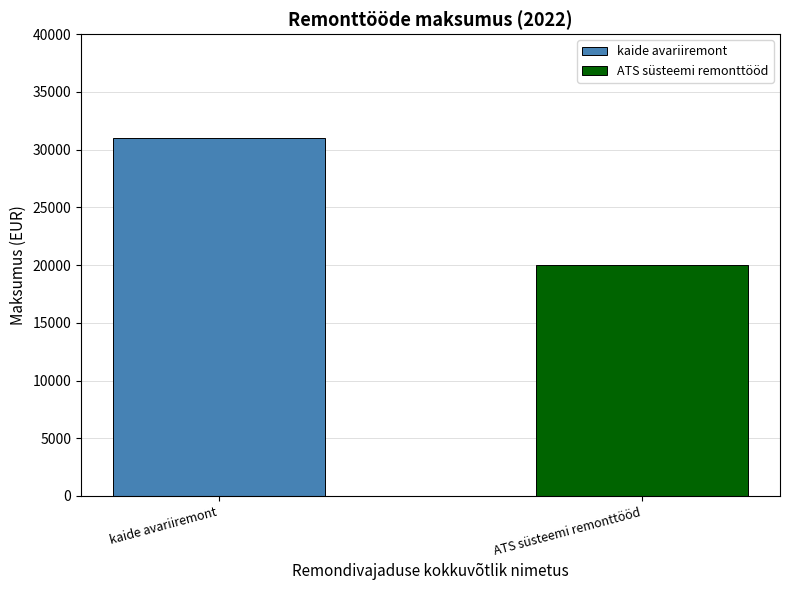

Rank the series by their maximum value, from lowest to highest.

ATS süsteemi remonttööd, kaide avariiremont